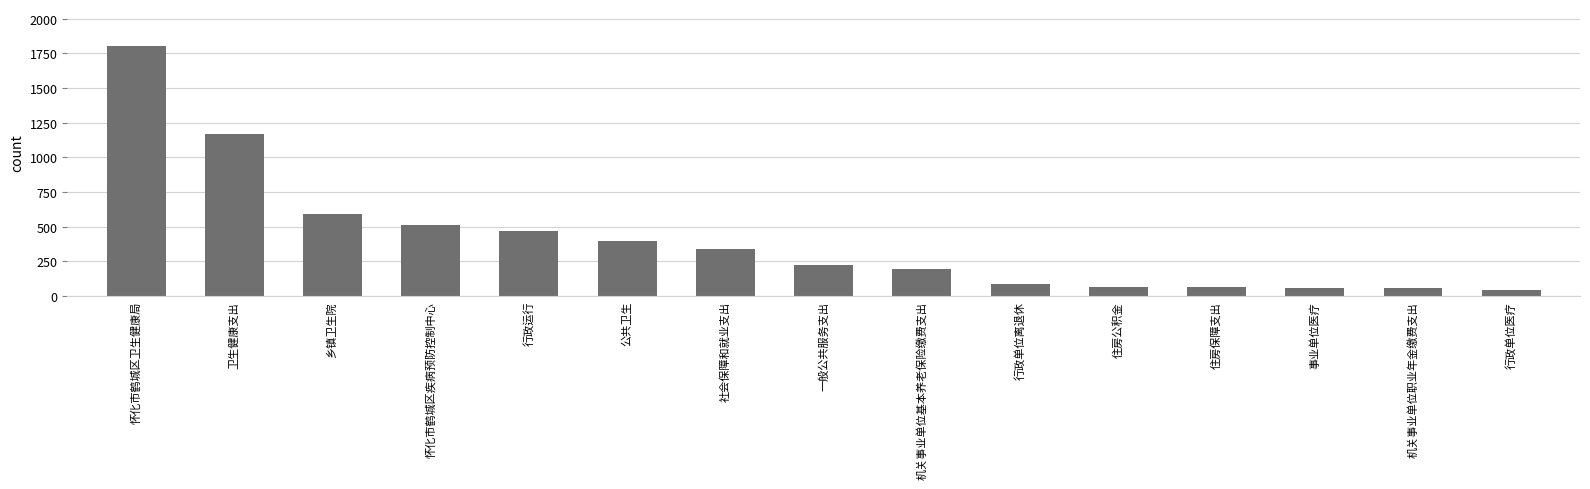

What is the minimum value shown in the chart?

44.7